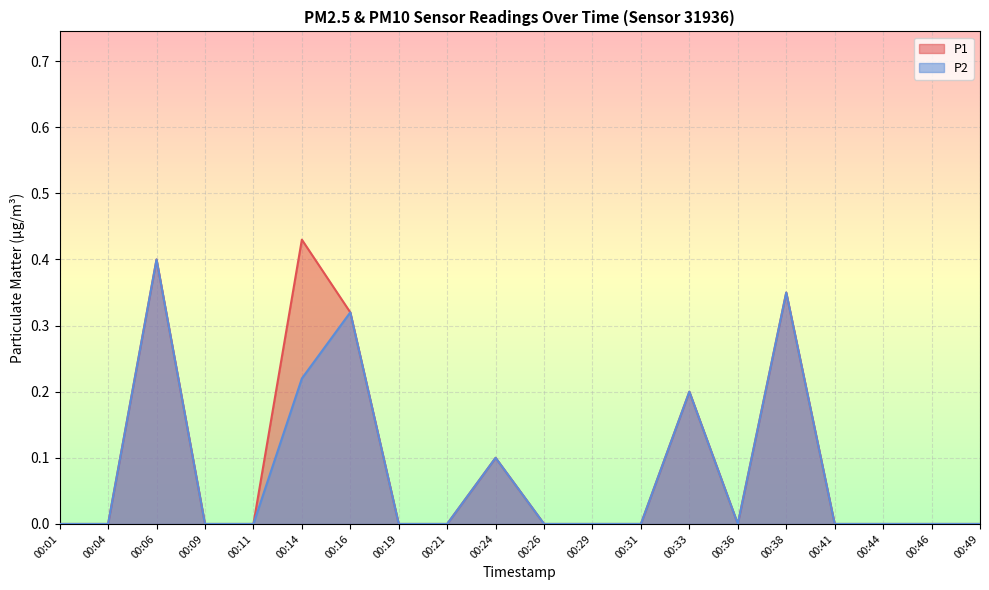

How many values in the P2 series exceed 0?

6